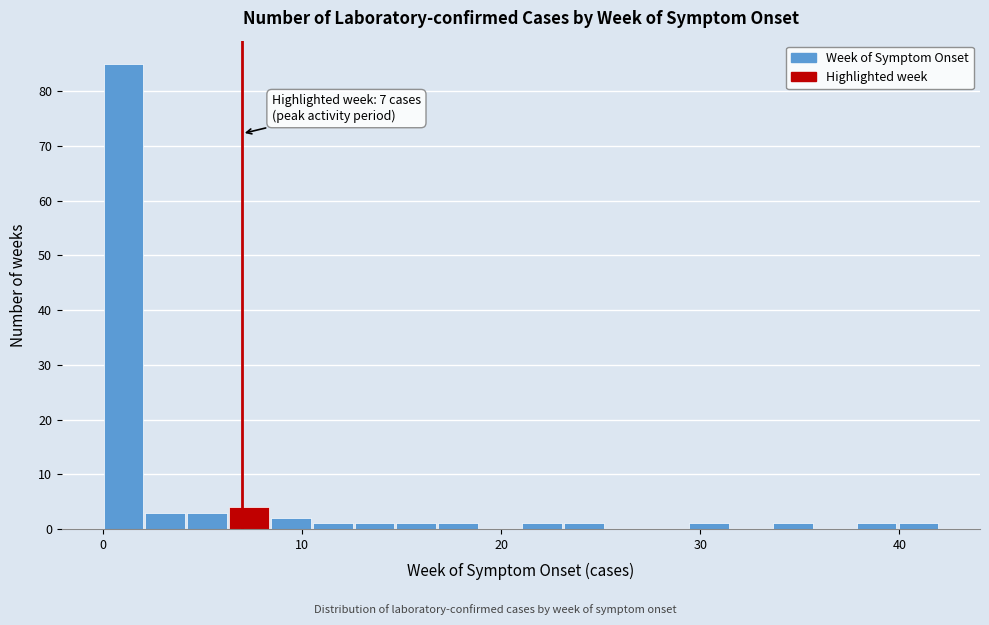

Around what value on the x-axis is the tallest bar? Give the approximate position of its centre, as read against the axis.

1